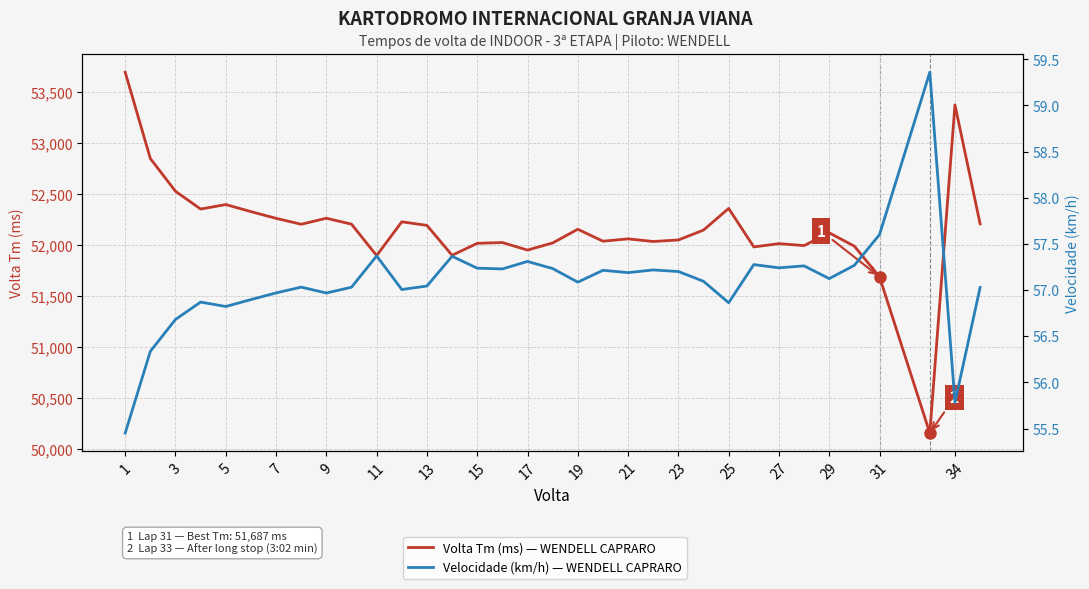

What is the sum of the Volta Tm (ms) — WENDELL CAPRARO INDOOR values at 23 and 21?

104259.0